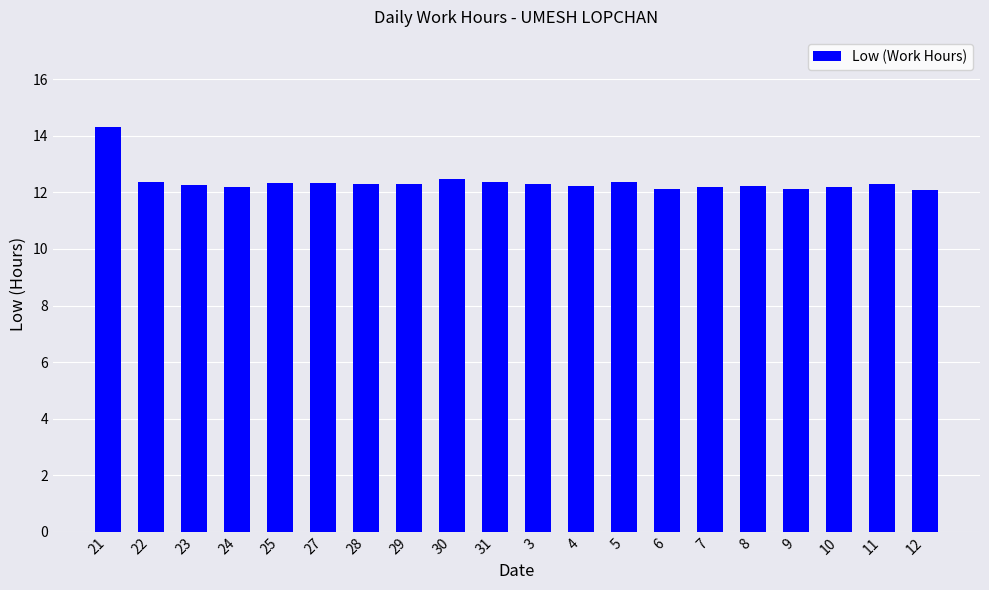

What is the ratio of the value at 8 to the value at 9?

1.0